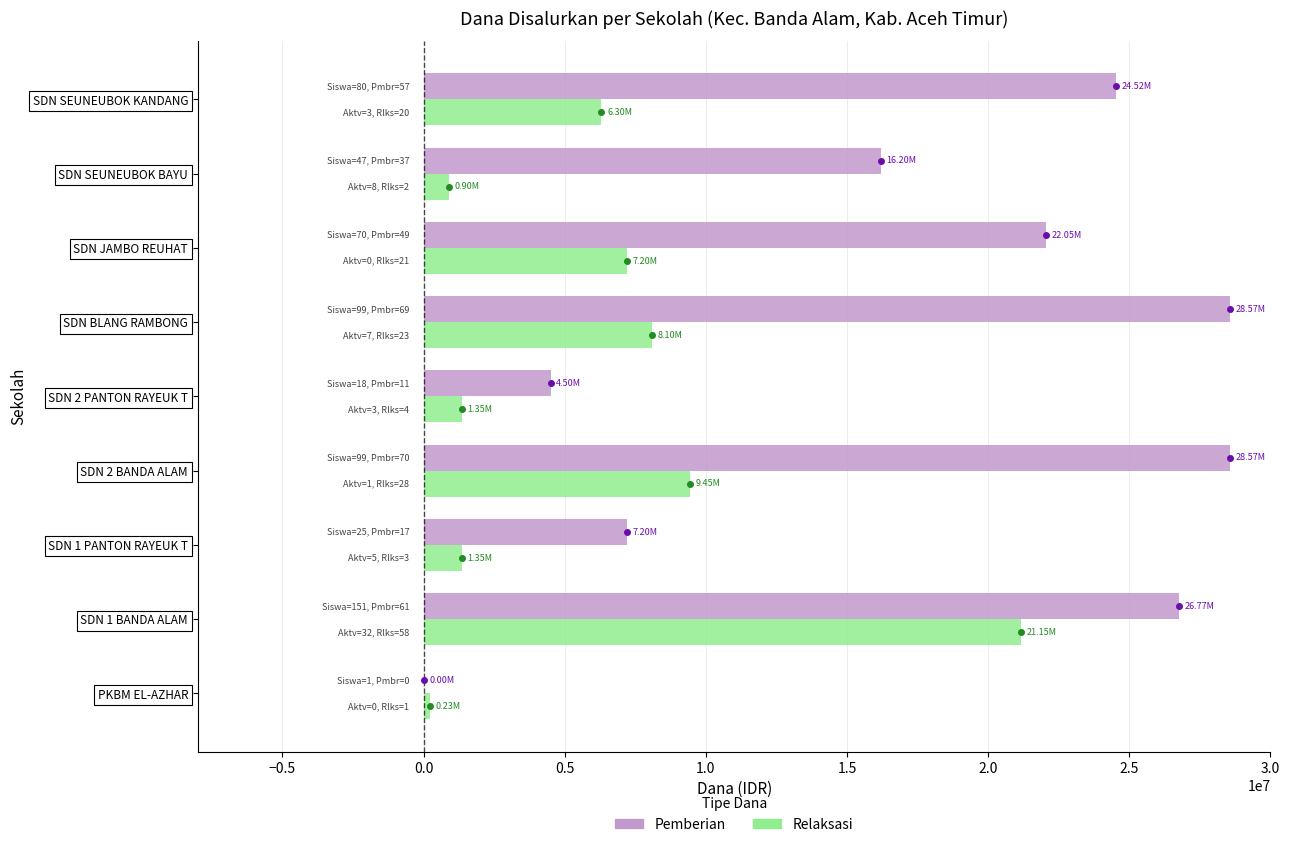

What is the total value across all series at SDN SEUNEUBOK BAYU?

17100000